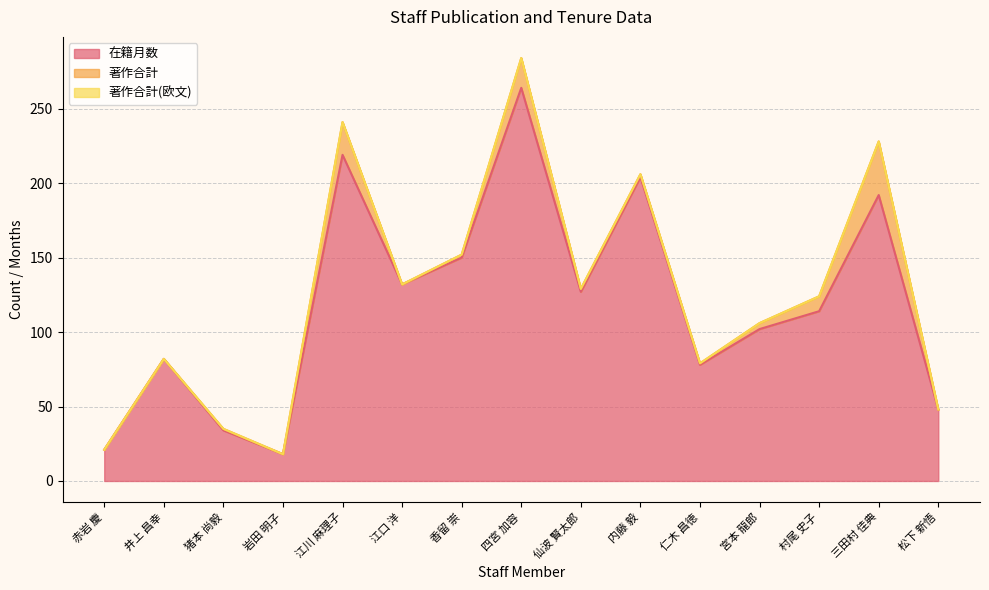

Does the chart display data point markers on the line(s)?

No